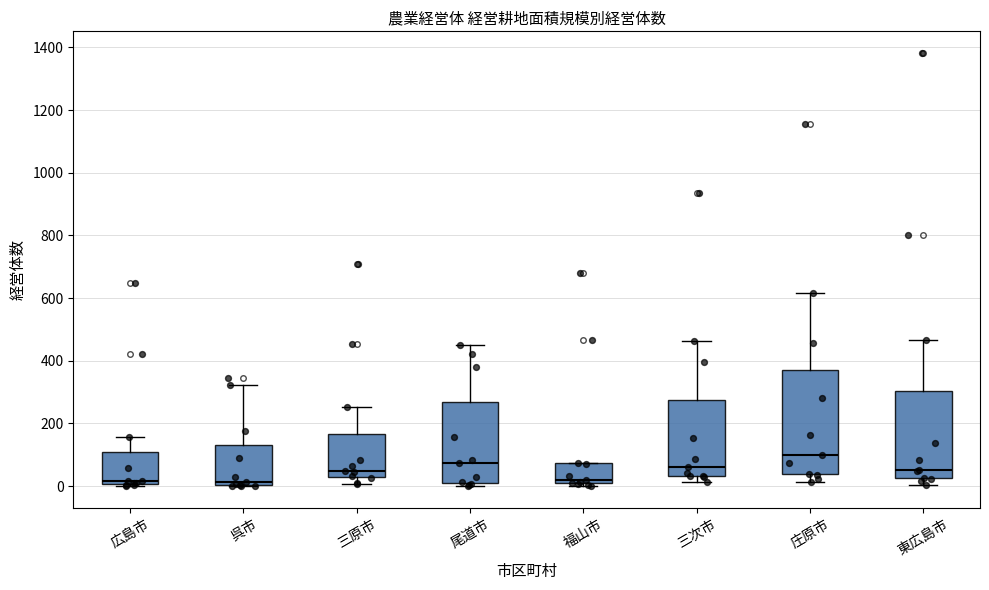

Reading left to right, transcribe this box plot: for each box, give where its median line is, the range the box spans, and where its two whiskers end, as read against the y-axis. The values are not printed on the chart, so give them approximately, as read against the axis.

広島市: median 20, box 0 to 100, whiskers 0 to 160
呉市: median 20, box 0 to 140, whiskers 0 to 320
三原市: median 40, box 20 to 160, whiskers 0 to 260
尾道市: median 80, box 20 to 260, whiskers 0 to 460
福山市: median 20, box 0 to 80, whiskers 0 (just below the box's lower edge) to 80
三次市: median 60, box 40 to 280, whiskers 20 to 460
庄原市: median 100, box 40 to 360, whiskers 20 to 620
東広島市: median 60, box 20 to 300, whiskers 0 to 460